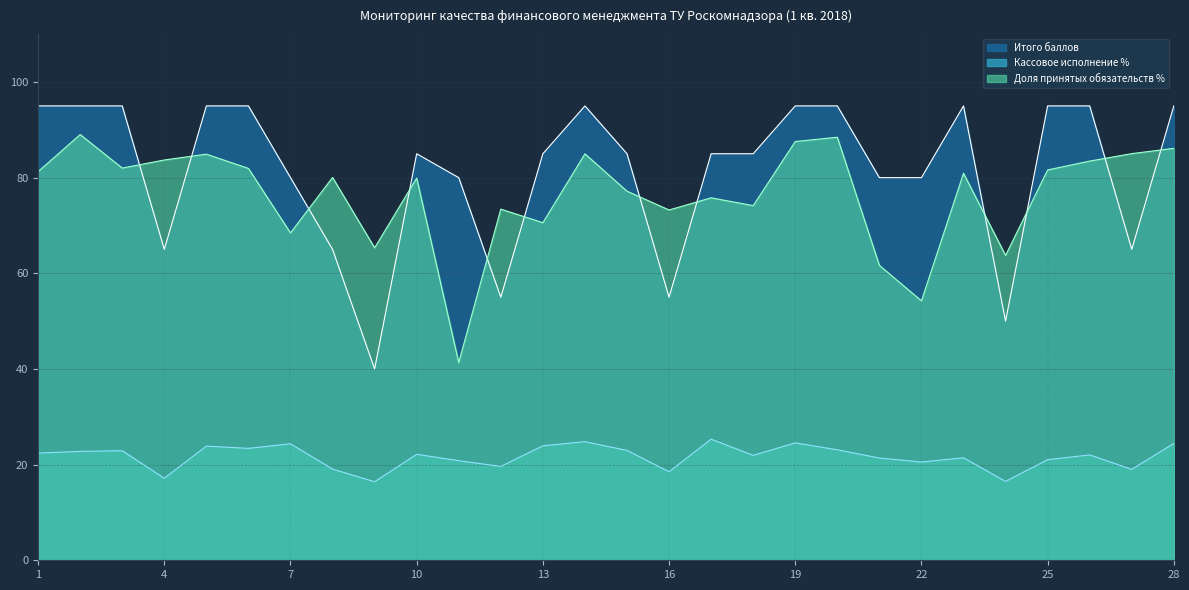

Does the chart display data point markers on the line(s)?

No